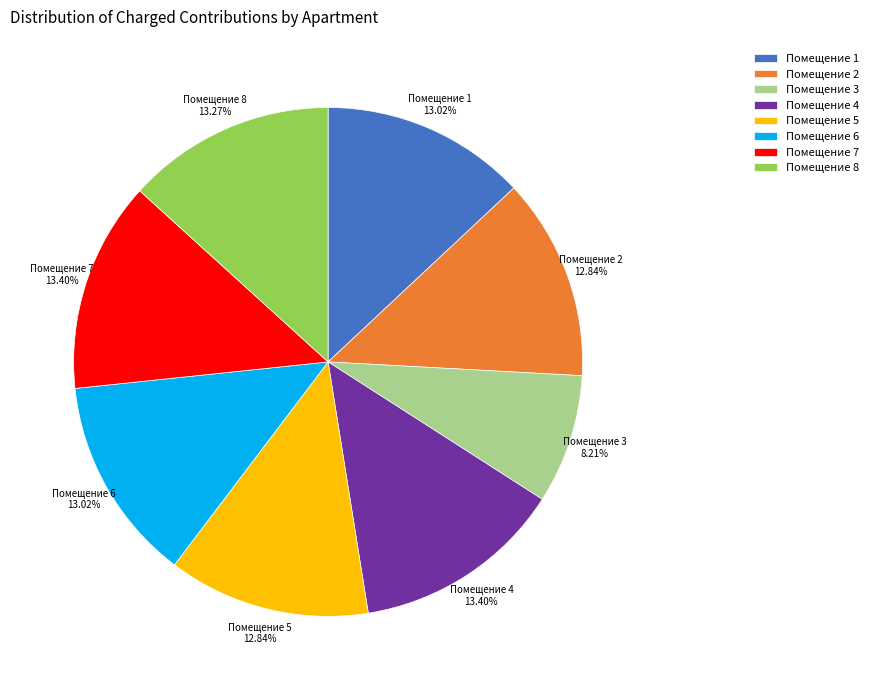

What is the ratio of the value at Помещение 7 to the value at Помещение 3?

1.6